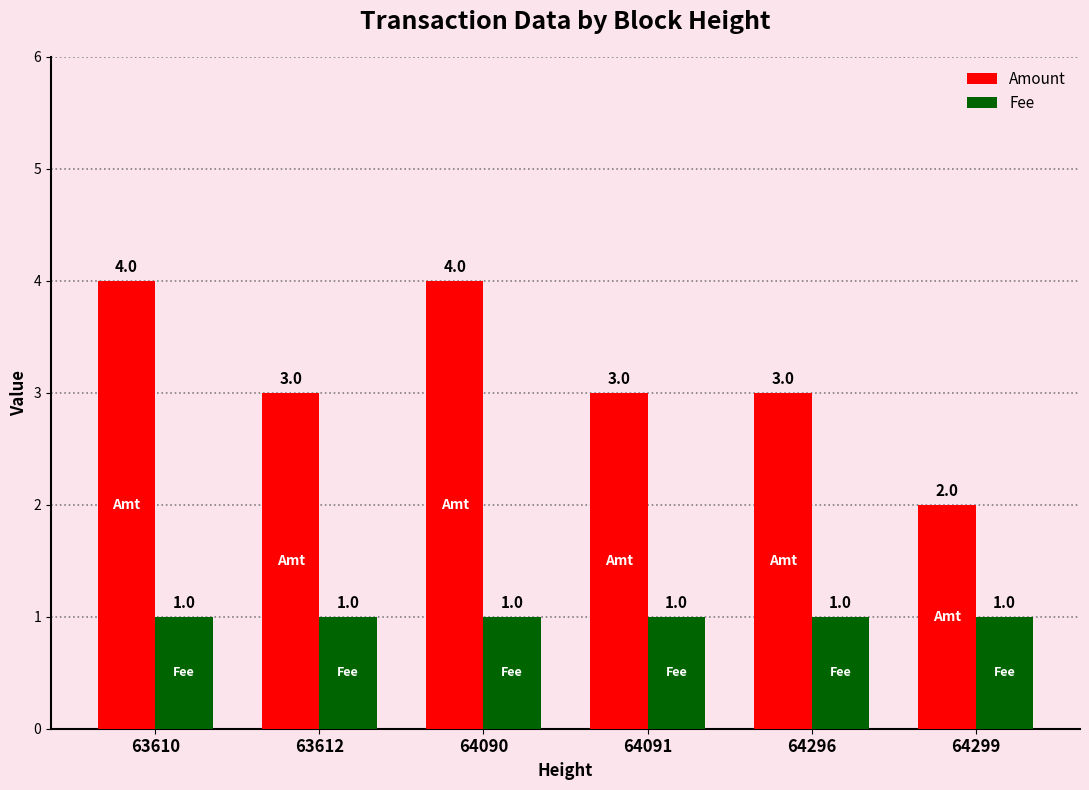

Reading right to left, what are all the values shown in this chart?

Amount: 64299=2	64296=3	64091=3	64090=4	63612=3	63610=4
Fee: 64299=1	64296=1	64091=1	64090=1	63612=1	63610=1